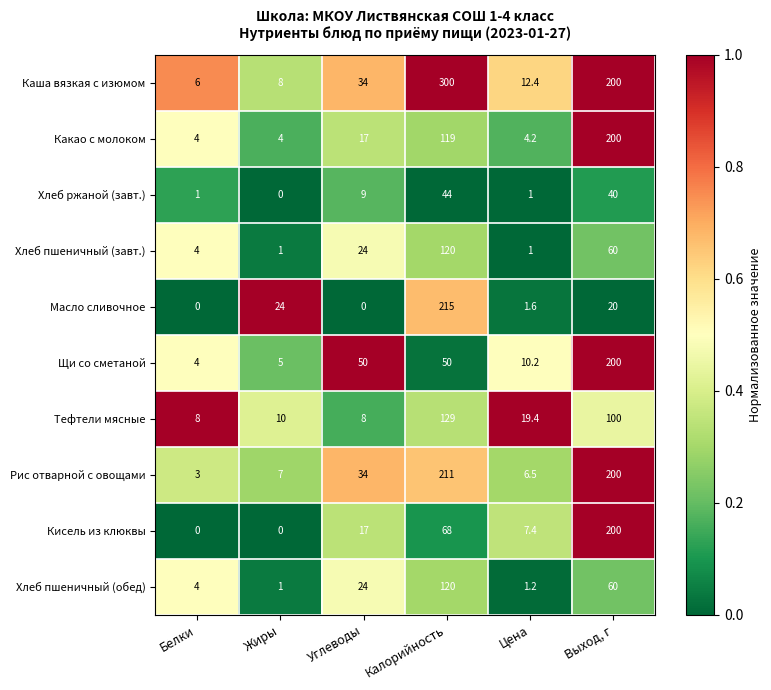

What is the difference between the maximum and second lowest values in the Щи со сметаной series?

195.0